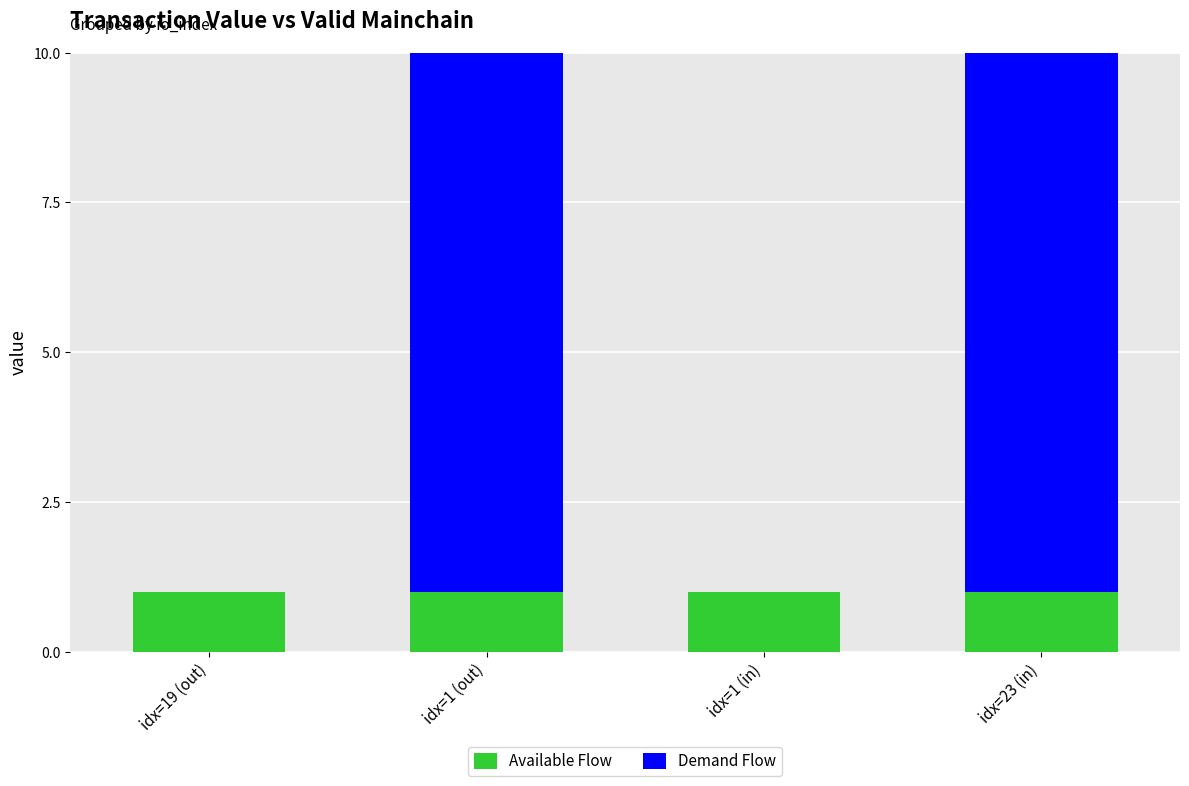

How many groups of bars are there?

4